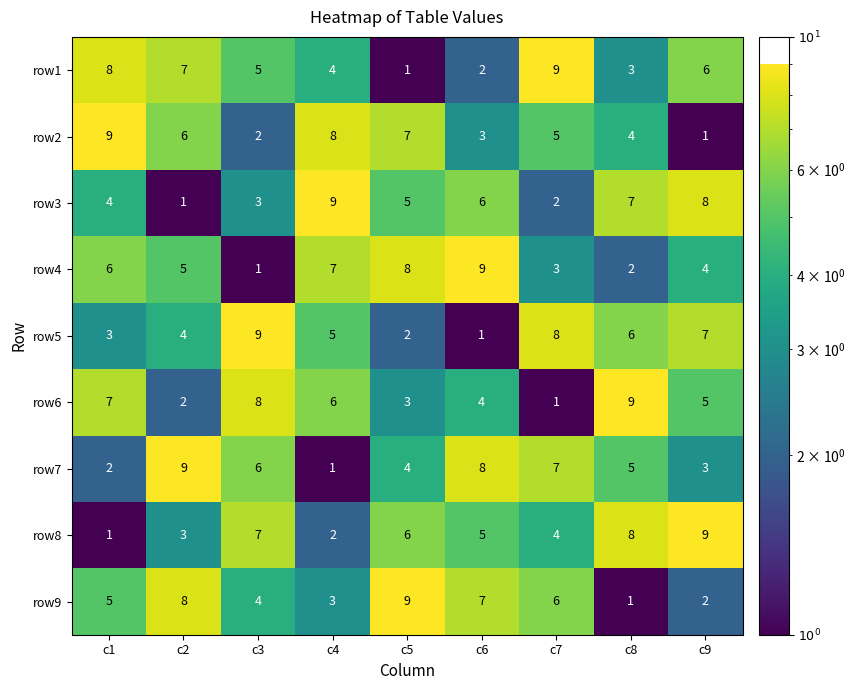

Count the row4 values in the range 3 to 7.

5